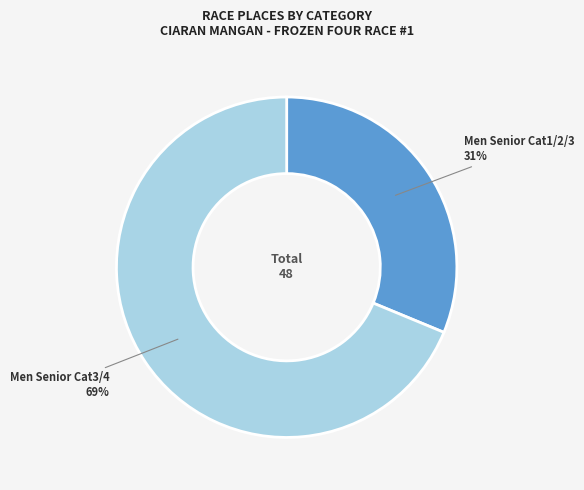

True or false: Men Senior Cat1/2/3 accounts for 31% of the total.

True